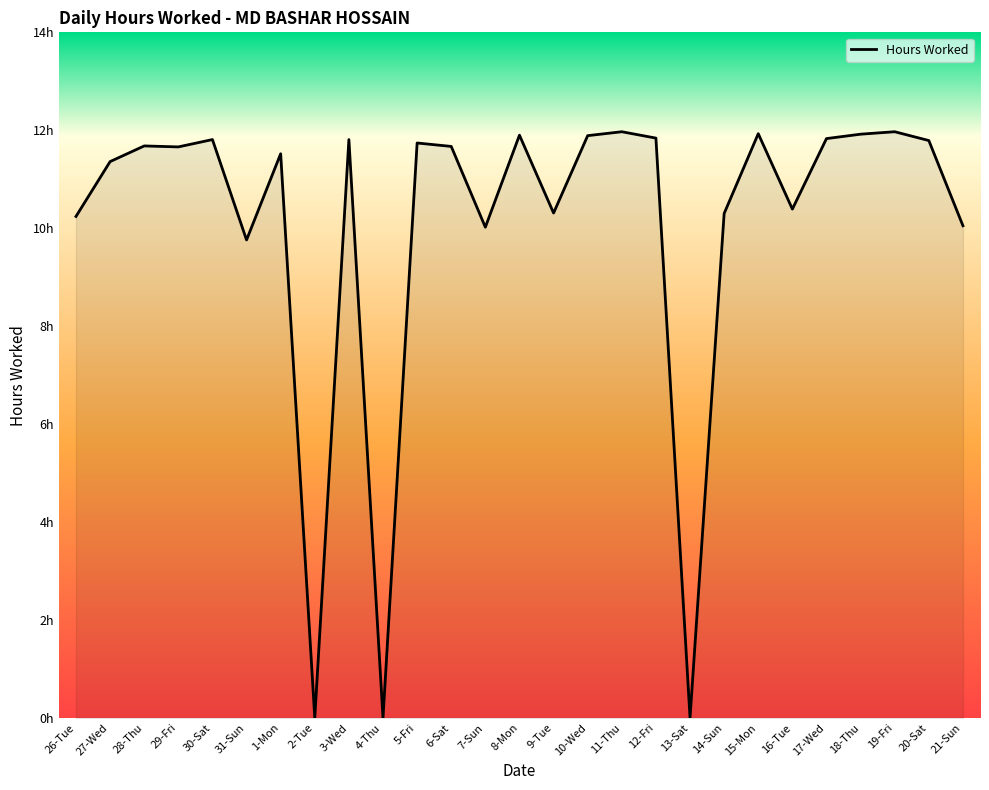

Rank the categories by value from lowest to highest.

2-Tue, 4-Thu, 13-Sat, 31-Sun, 7-Sun, 21-Sun, 26-Tue, 14-Sun, 9-Tue, 16-Tue, 27-Wed, 1-Mon, 29-Fri, 6-Sat, 28-Thu, 5-Fri, 20-Sat, 30-Sat, 3-Wed, 17-Wed, 12-Fri, 10-Wed, 8-Mon, 18-Thu, 15-Mon, 11-Thu, 19-Fri